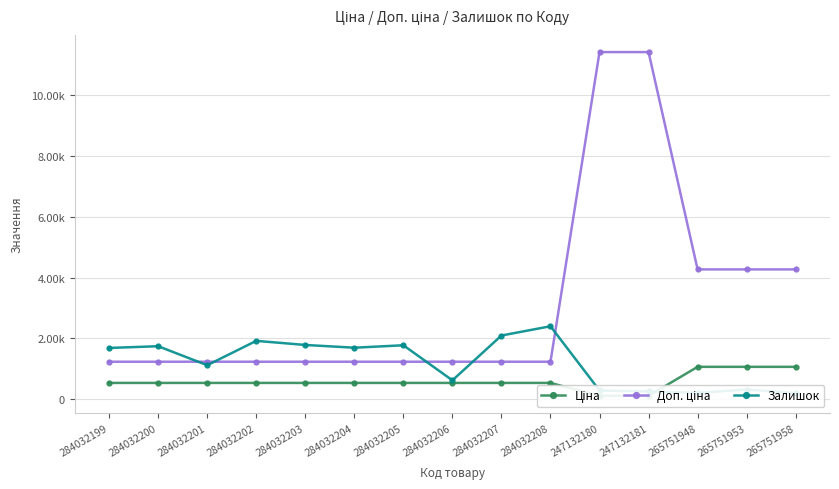

What is the value of the Залишок point at the 7th from the left?

1776.0